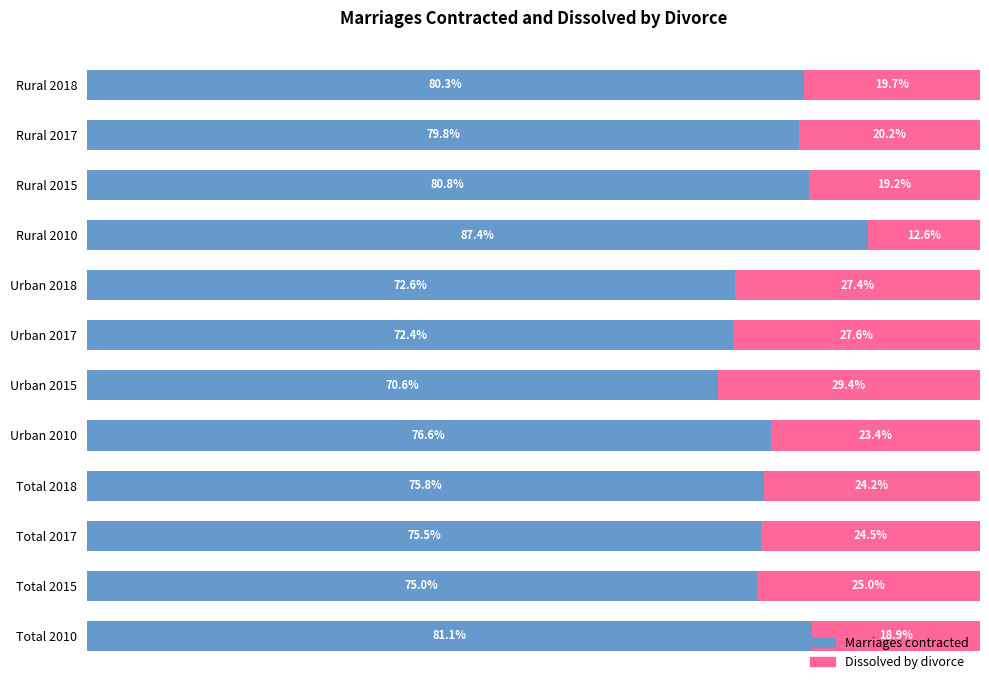

At which label is Marriages contracted closest to 79?

Rural 2017